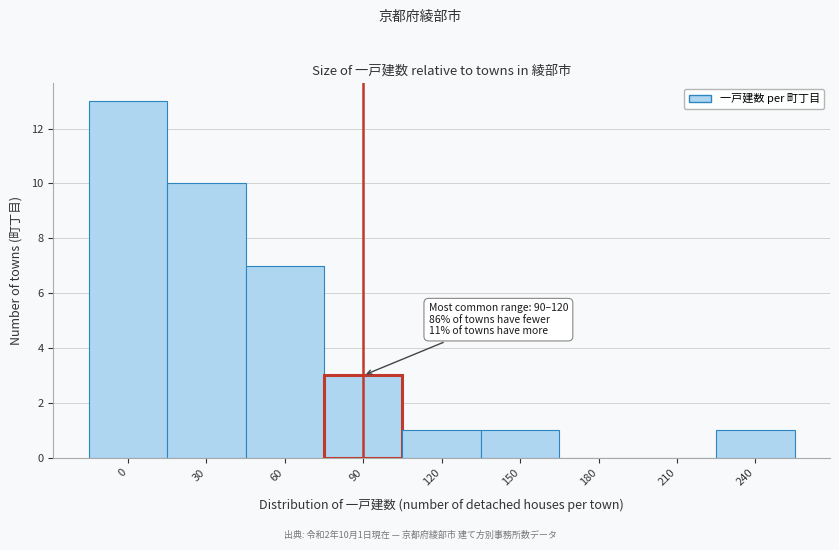

Reading right to left, transcribe all the data shown in this chart.

240=1	210=0	180=0	150=1	120=1	90=3	60=7	30=10	0=13